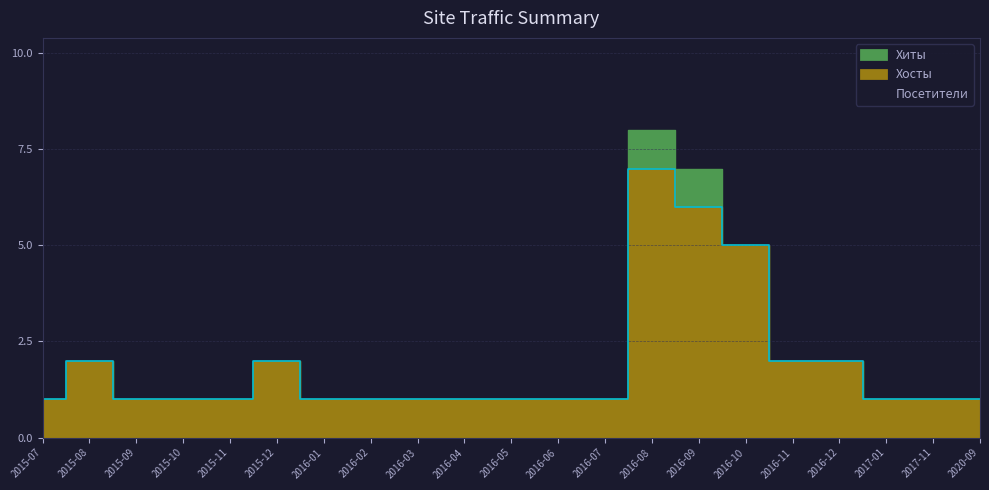

What is the value of the Посетители point at the 1st from the left?

1